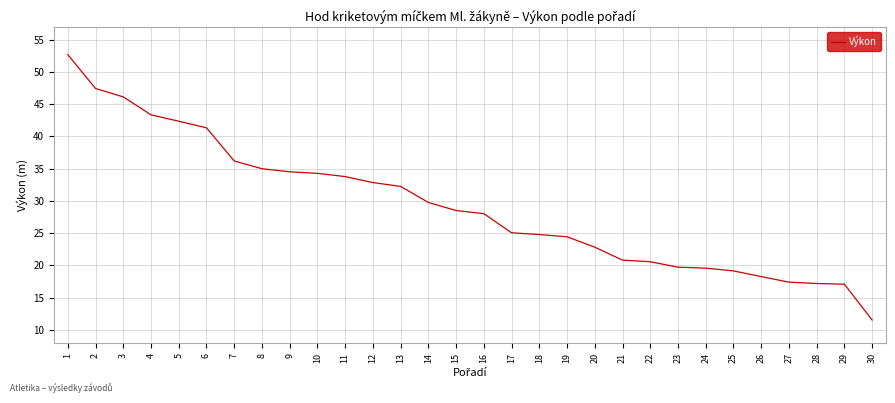

What is the greatest value displayed?

52.7